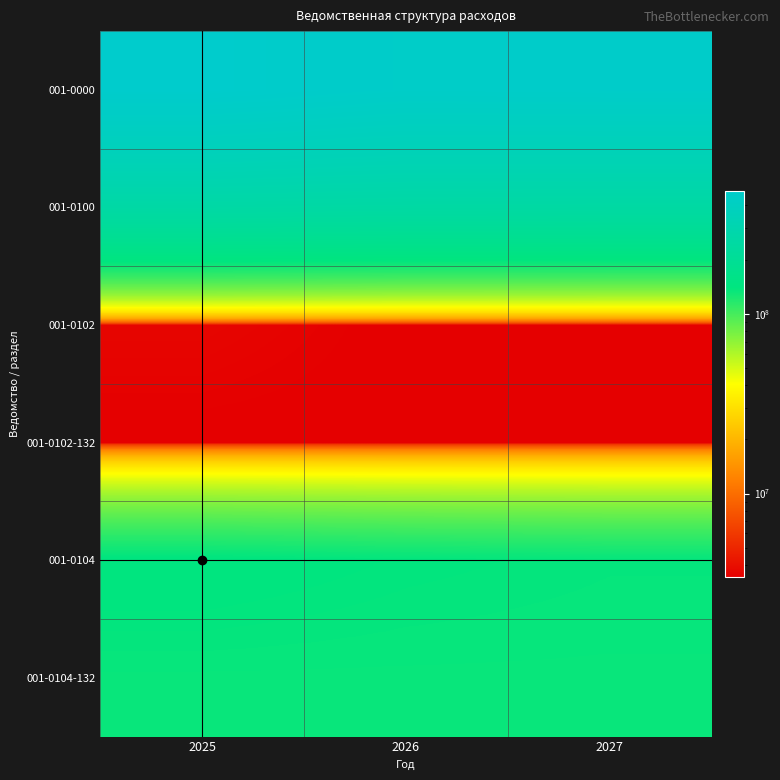

Which label corresponds to the smallest value in the chart?

2026